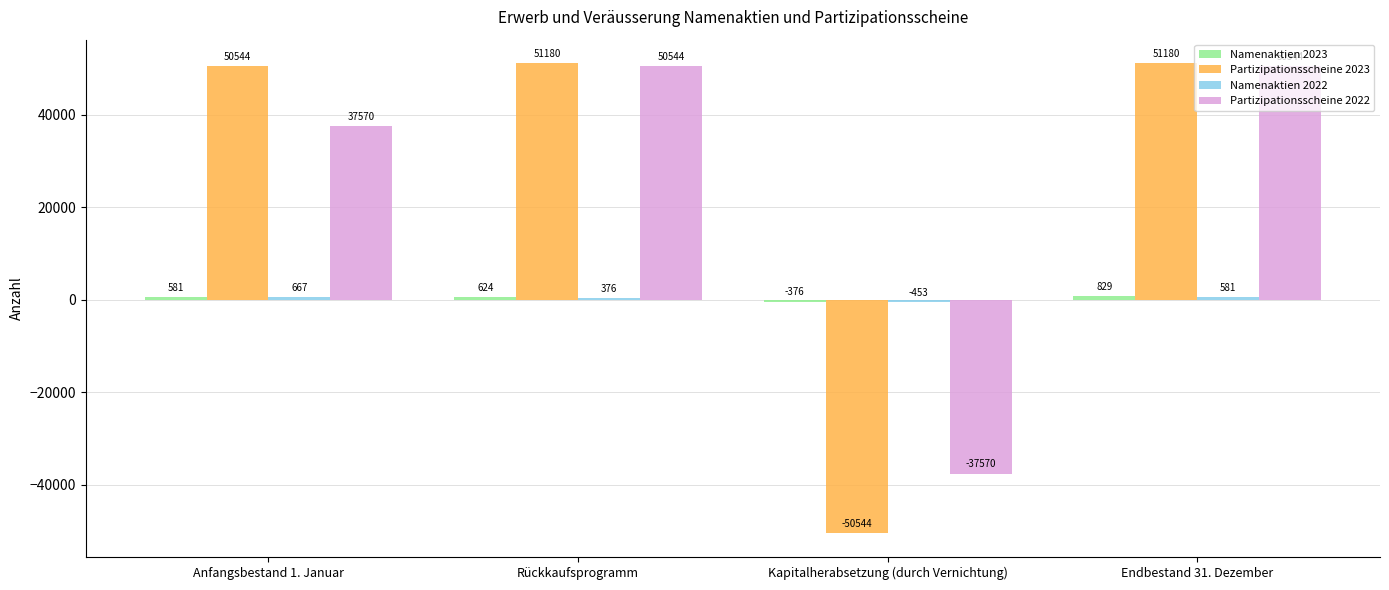

How many distinct data groups are displayed?

4